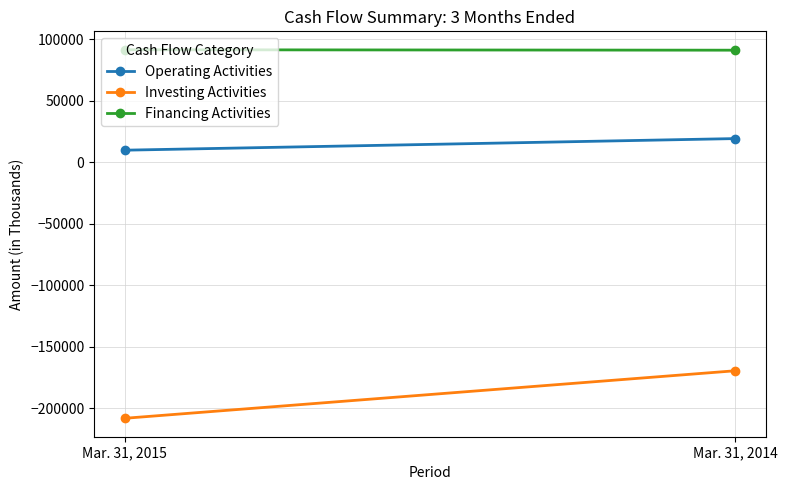

What is the total value across all series at Mar. 31, 2015?

-106951